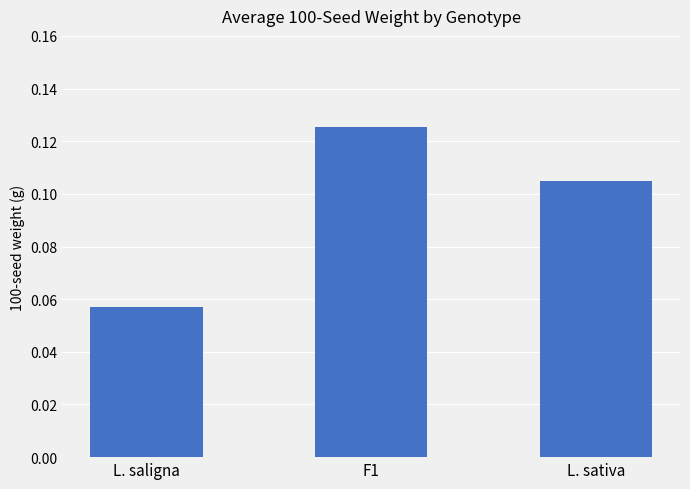

Count the values in the range 0 to 1.

3